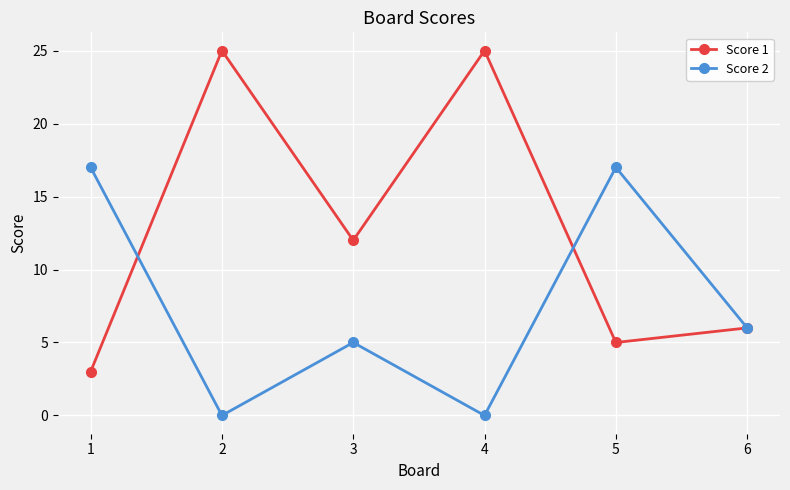

Reading left to right, what are all the values shown in this chart?

Score 1: 3	25	12	25	5	6
Score 2: 17	0	5	0	17	6